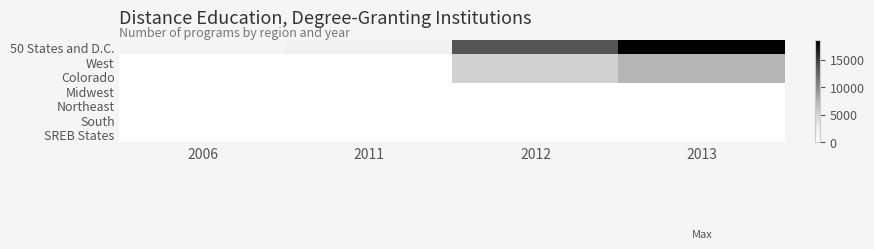

At which category does the chart reach its minimum across all series?

2006